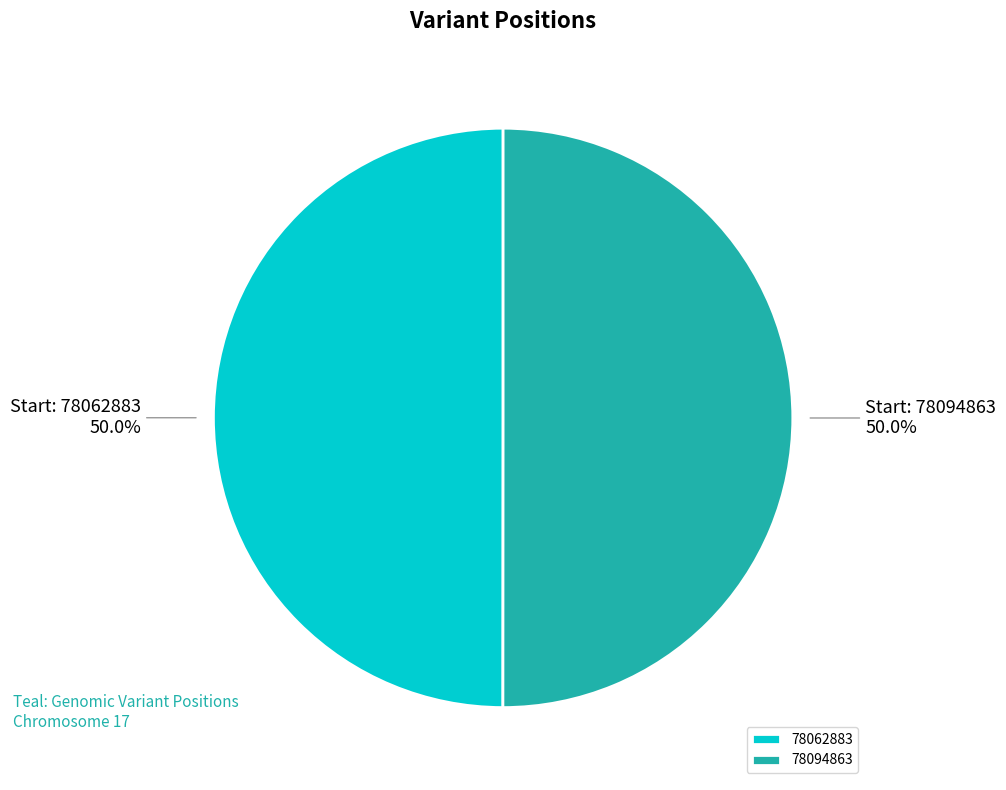

Count the number of slices in the pie.

2